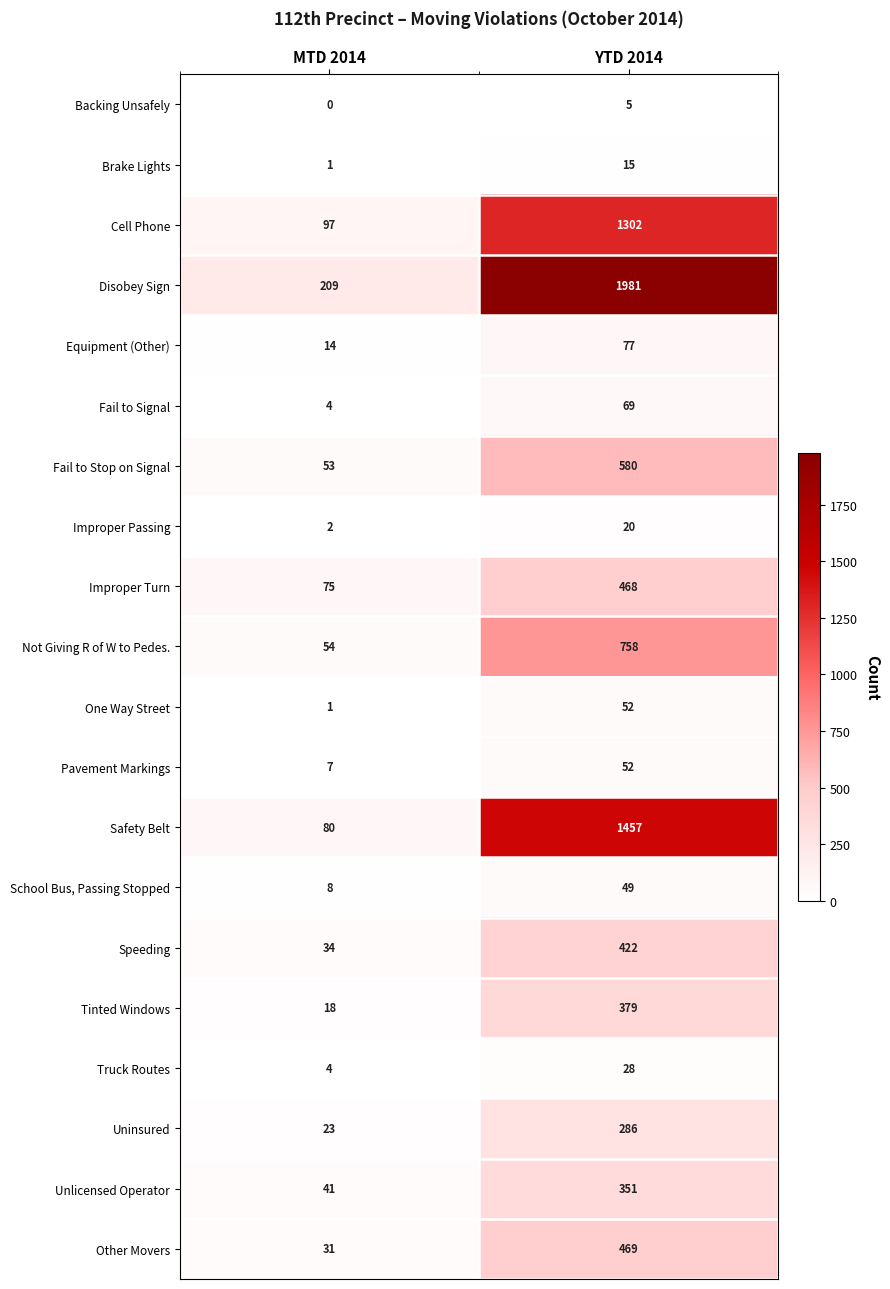

List the labels in order of Fail to Signal value, smallest first.

MTD 2014, YTD 2014